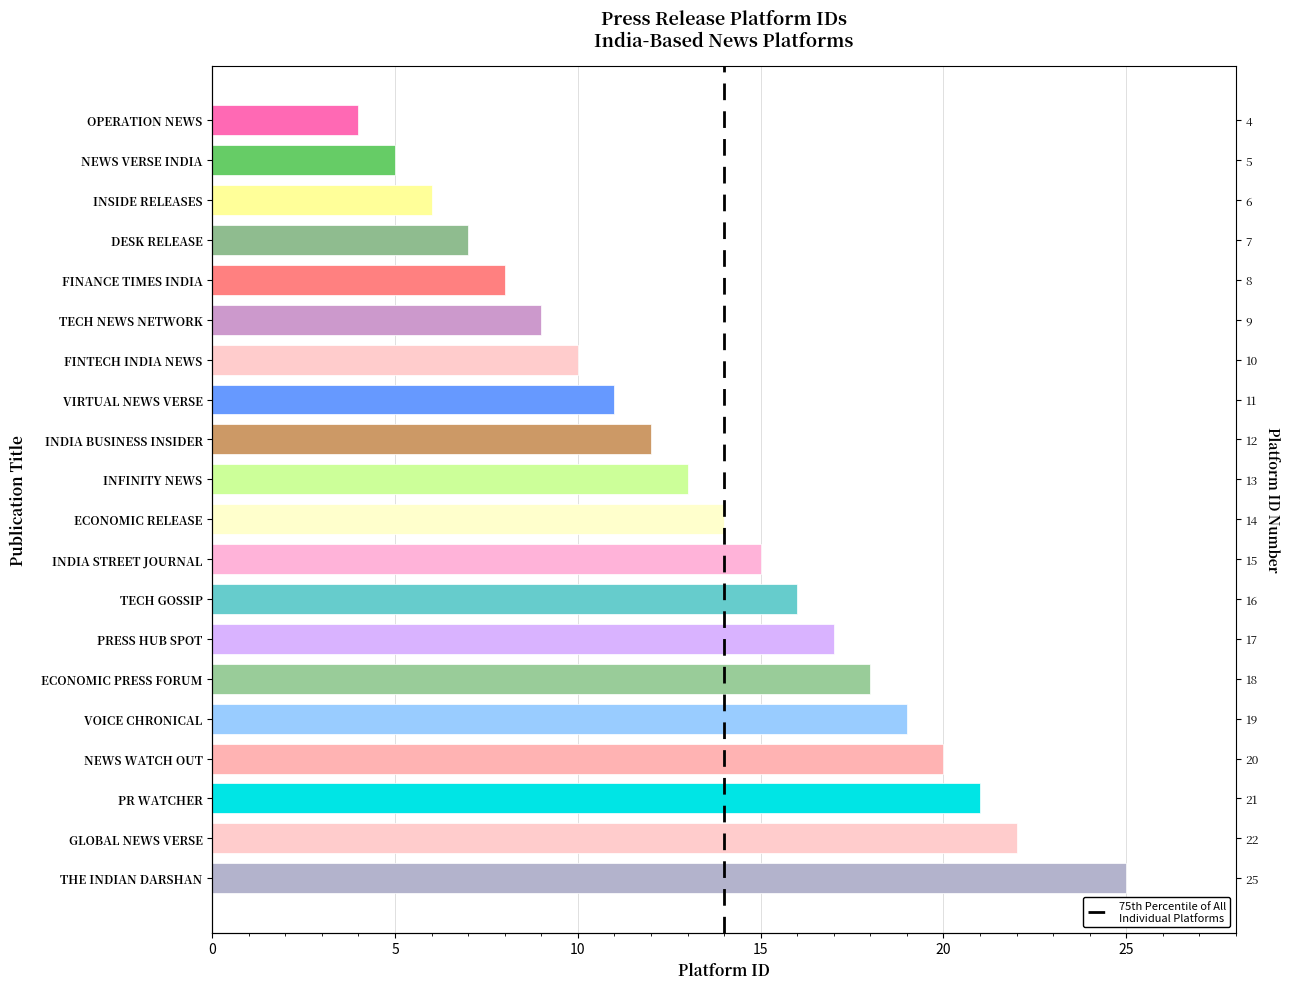

Is it true that the value at ECONOMIC PRESS FORUM is 18?

True